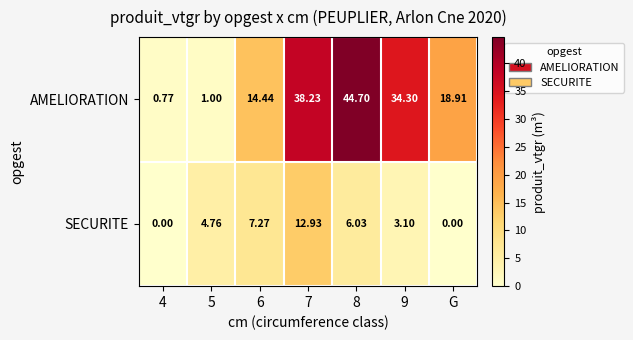

Is the value of AMELIORATION at 6 greater than the value of SECURITE at 8?

Yes